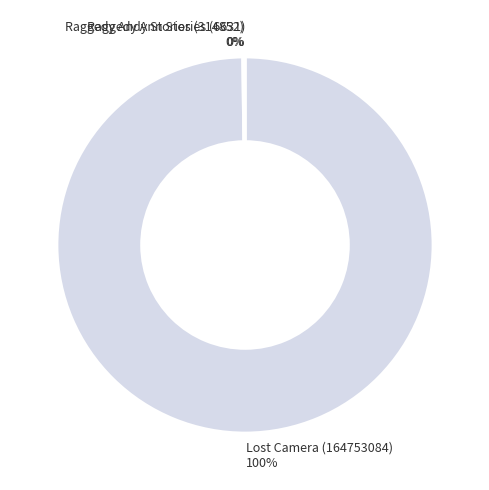

To the nearest percent, what portion does Lost Camera (164753084) represent?

100%